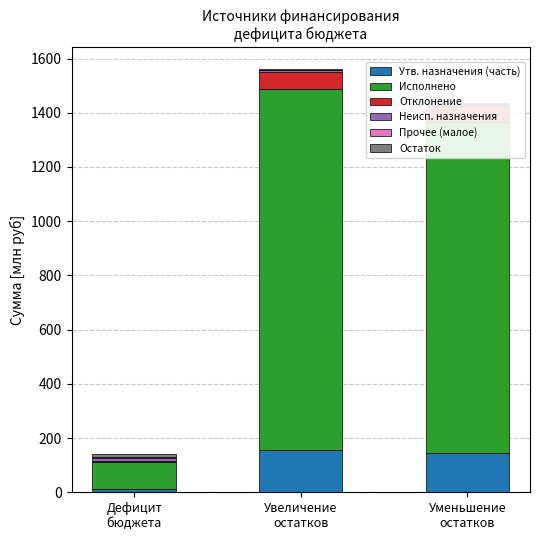

What is the highest value of the Утв. назначения (часть) series?

156.7